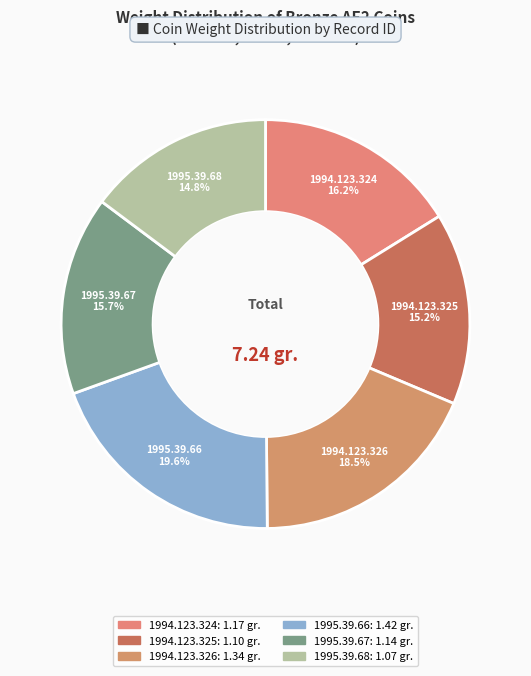

How many segments does this pie chart have?

6